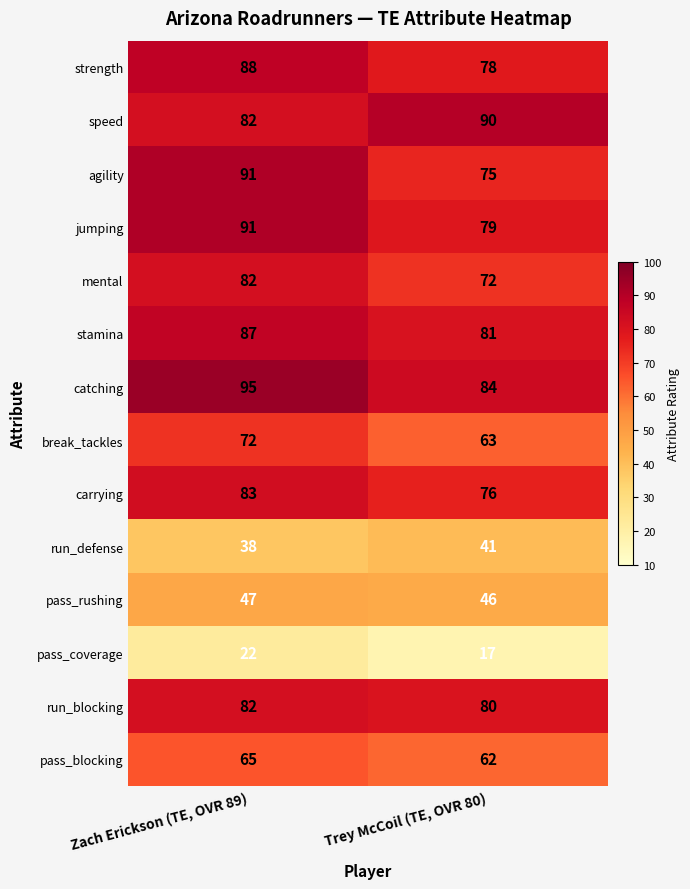

At which label does pass_coverage reach its minimum?

Trey McCoil (TE, OVR 80)